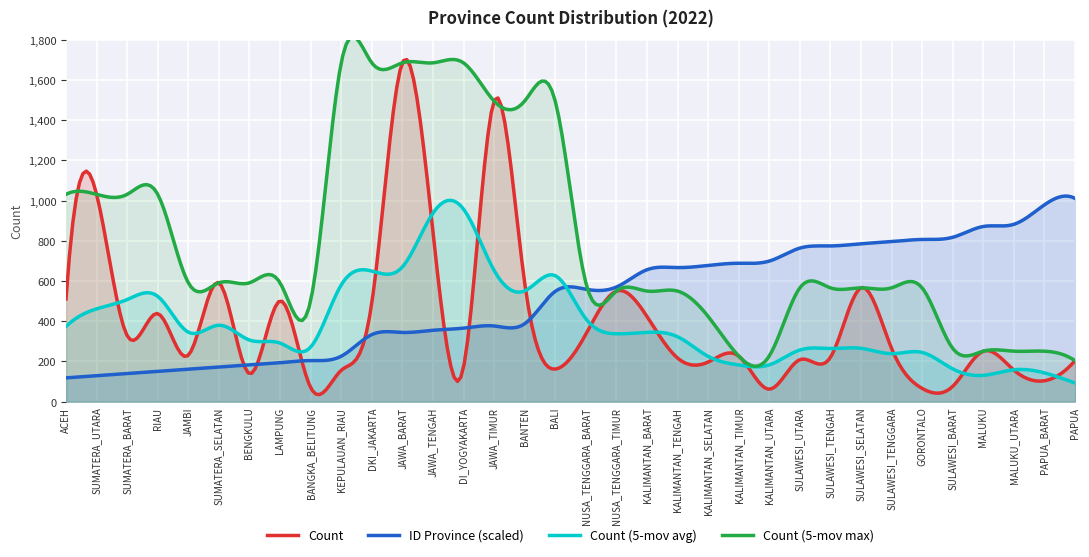

Where does the Count series first go above 251?

ACEH